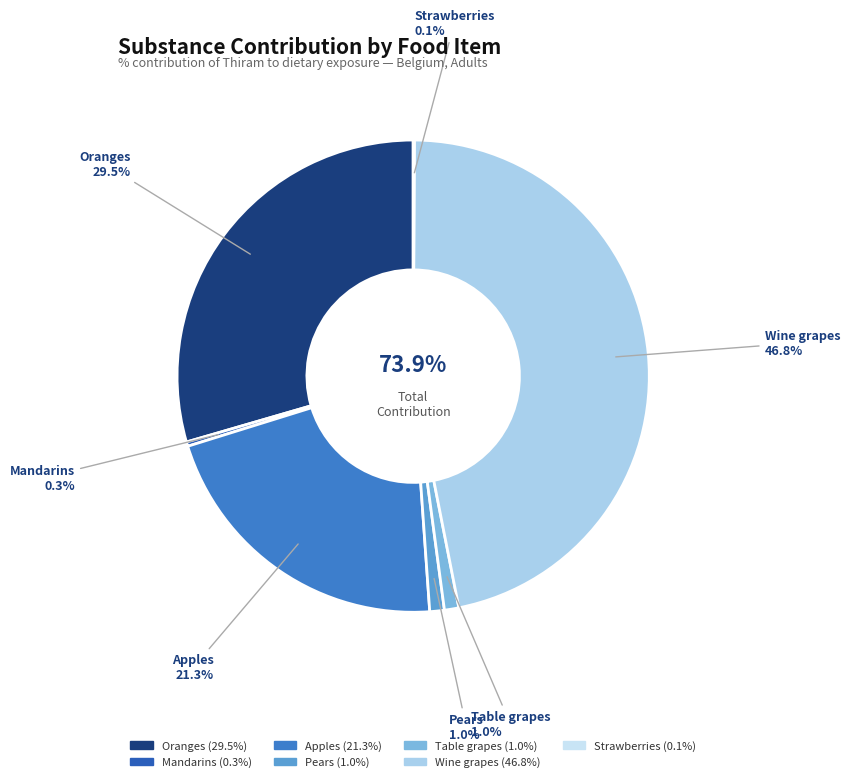

To the nearest percent, what is the average slice percentage?

14%